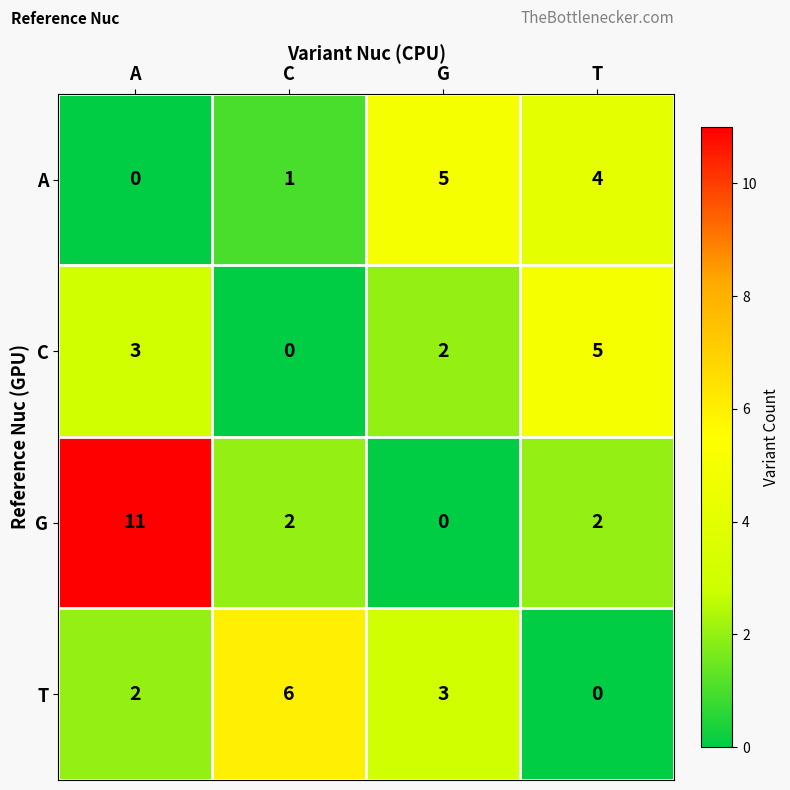

What is the sum of all T values?

11